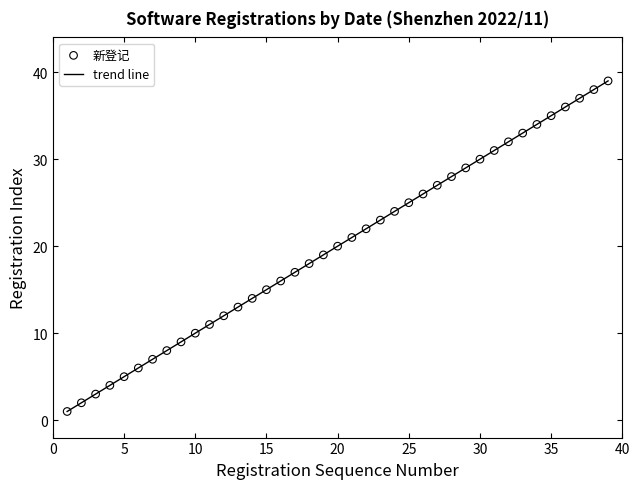

What is the greatest value displayed?

39